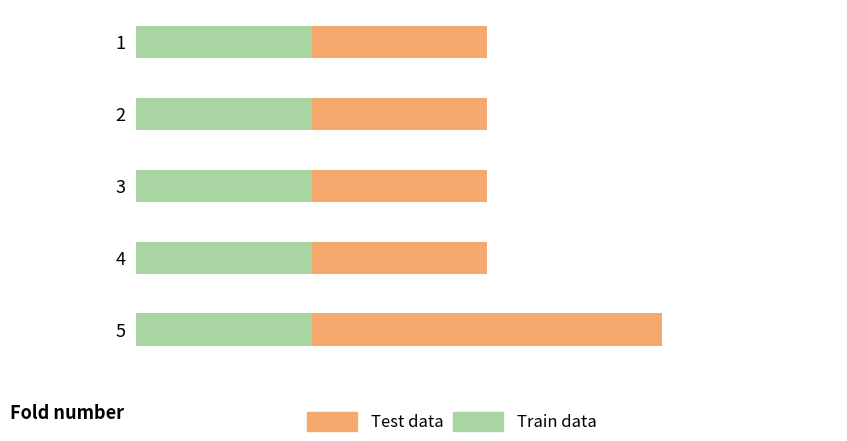

What are all the series names shown in the legend?

Test data, Train data